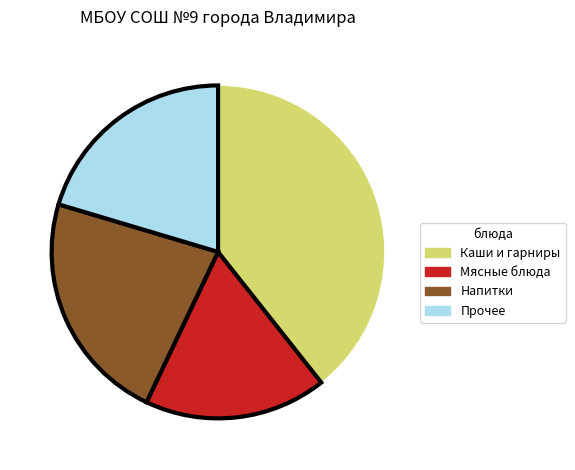

Which category has the smallest portion of the pie?

Мясные блюда